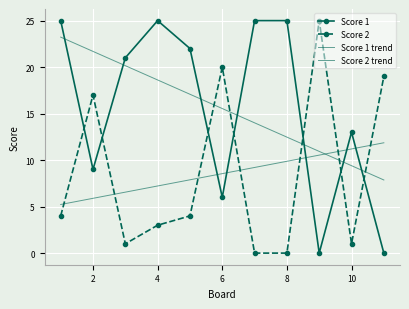

How many data points in Score 1 are less than 21?

5